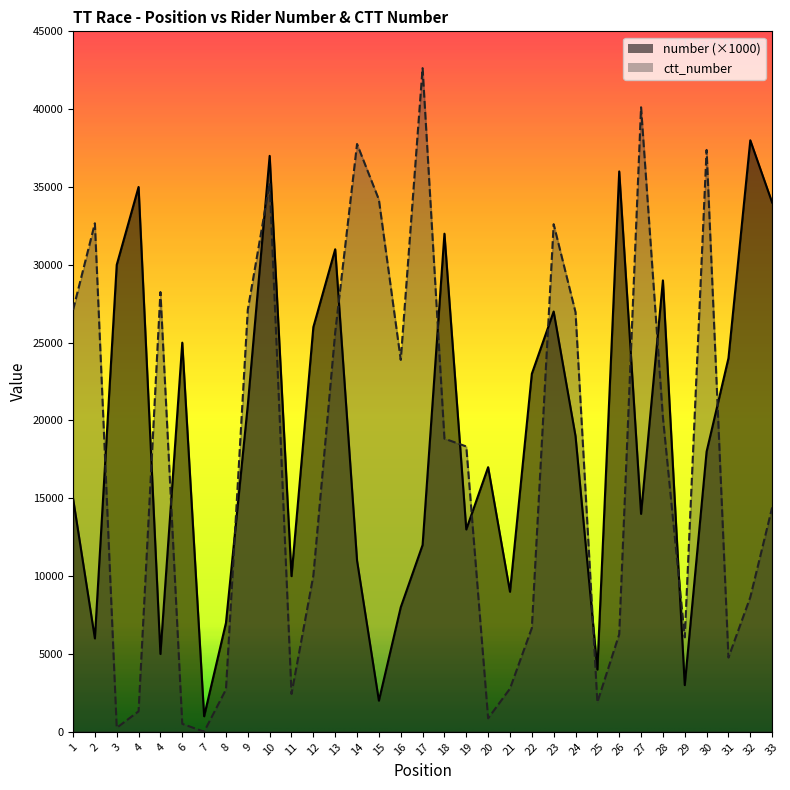

True or false: ctt_number has more than 2 points higher than both neighbors.

True